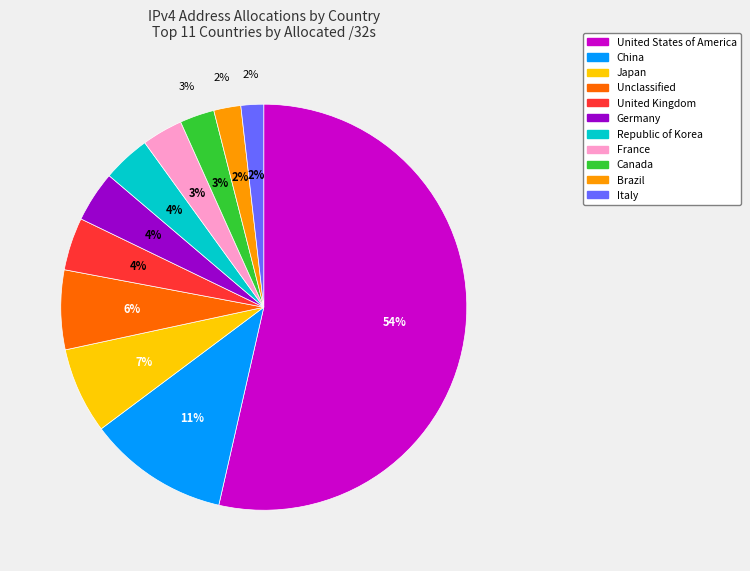

The France slice represents 1% of the pie. True or false?

False